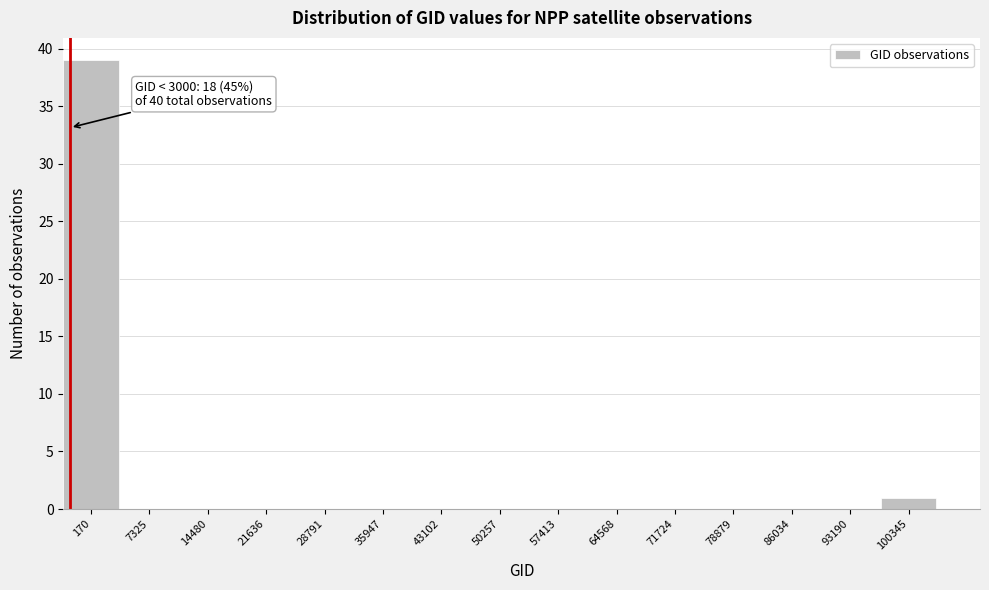

Reading left to right, what are all the values shown in this chart?

170=39	7325=0	14480=0	21636=0	28791=0	35947=0	43102=0	50257=0	57413=0	64568=0	71724=0	78879=0	86034=0	93190=0	100345=1